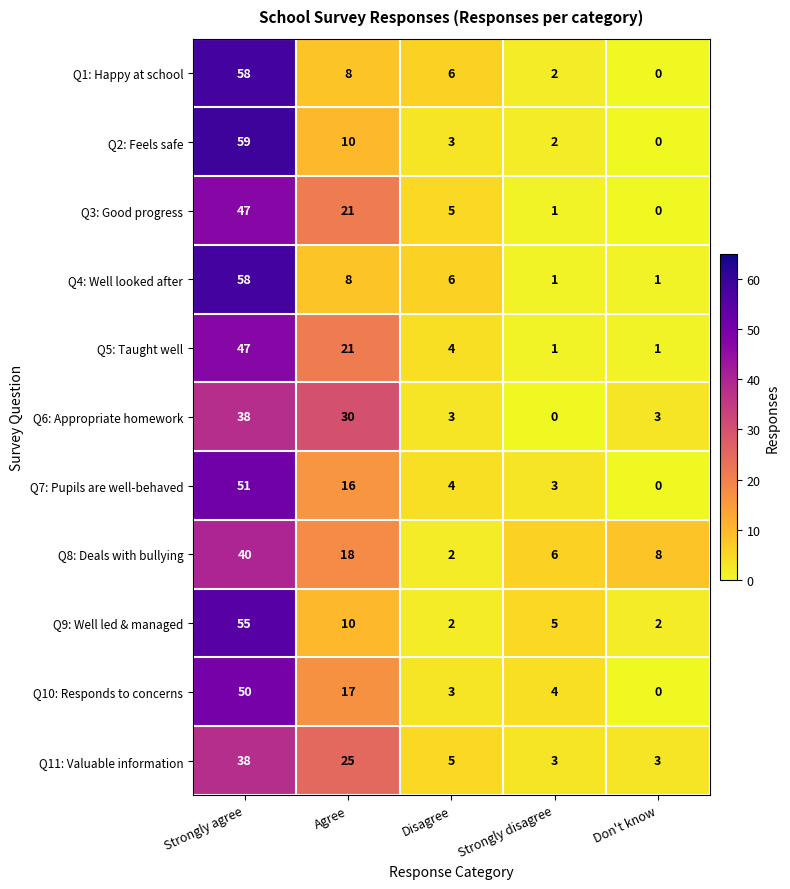

Is the value of Q8: Deals with bullying at Strongly agree greater than the value of Q10: Responds to concerns at Strongly disagree?

Yes